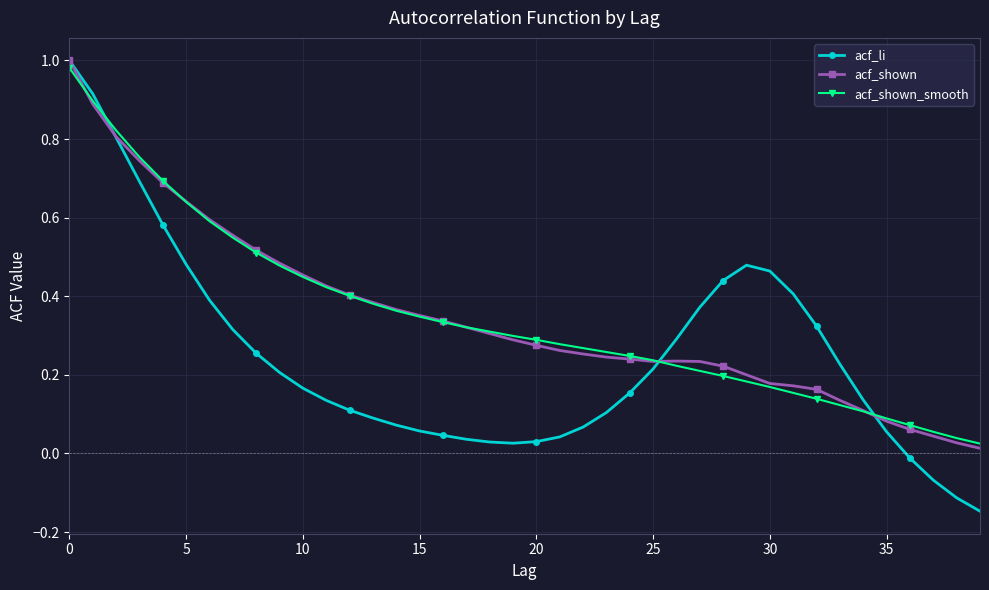

Which series has the largest range (max minus min)?

acf_li